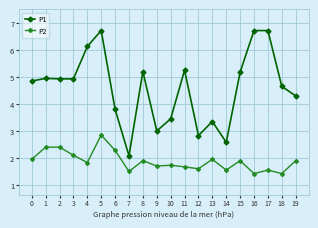

Is it true that P2 equals 1.0 at 2?

False